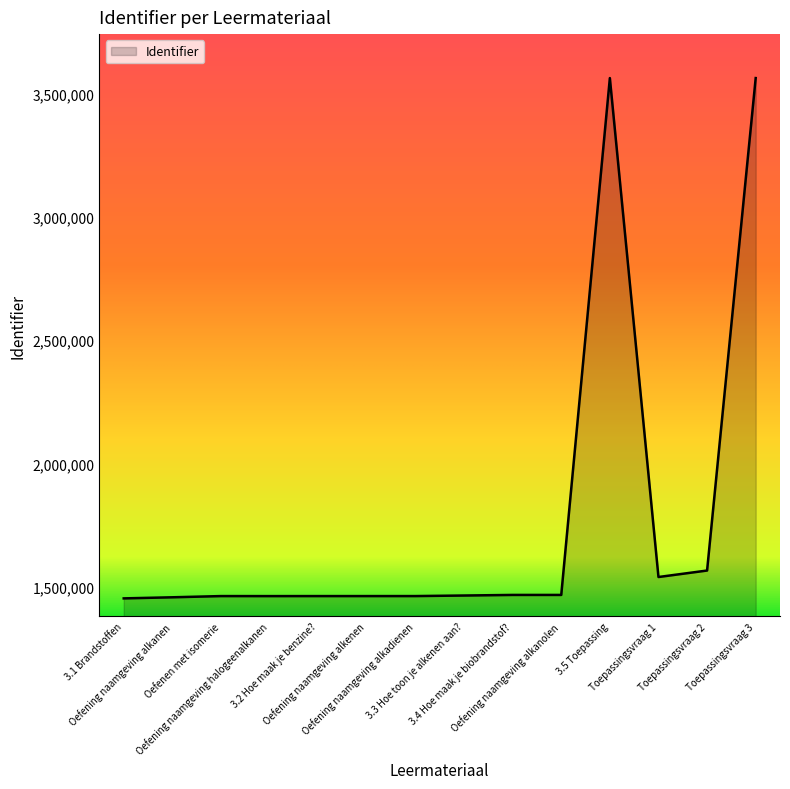

What is the difference between the maximum and minimum values?

2108223